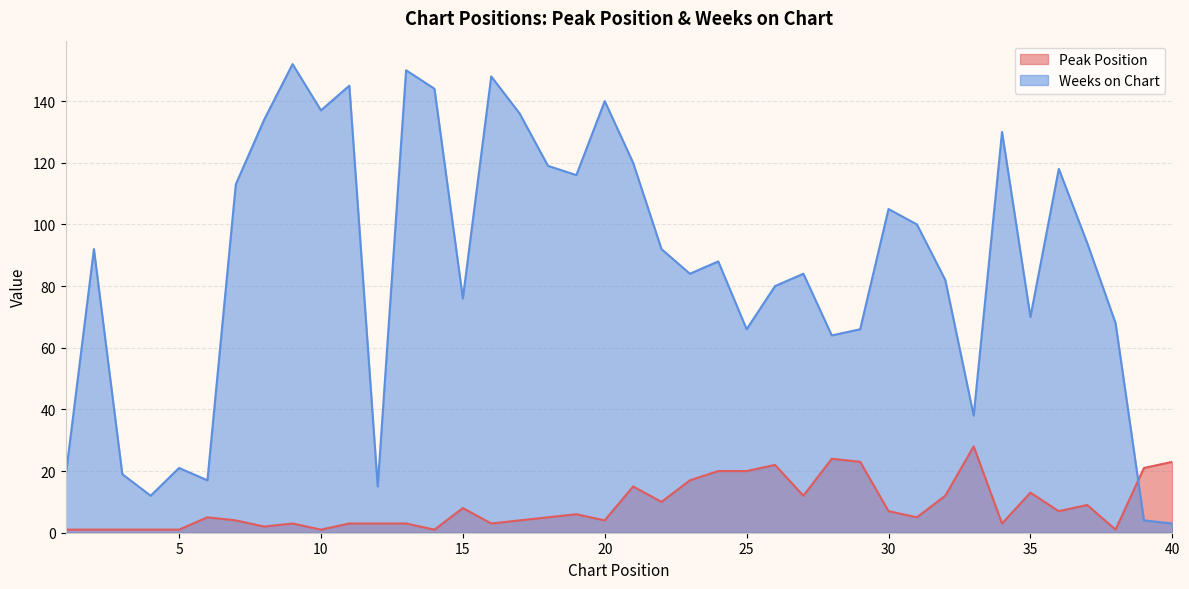

What is the value of the Peak Position point at the 22nd from the left?

10